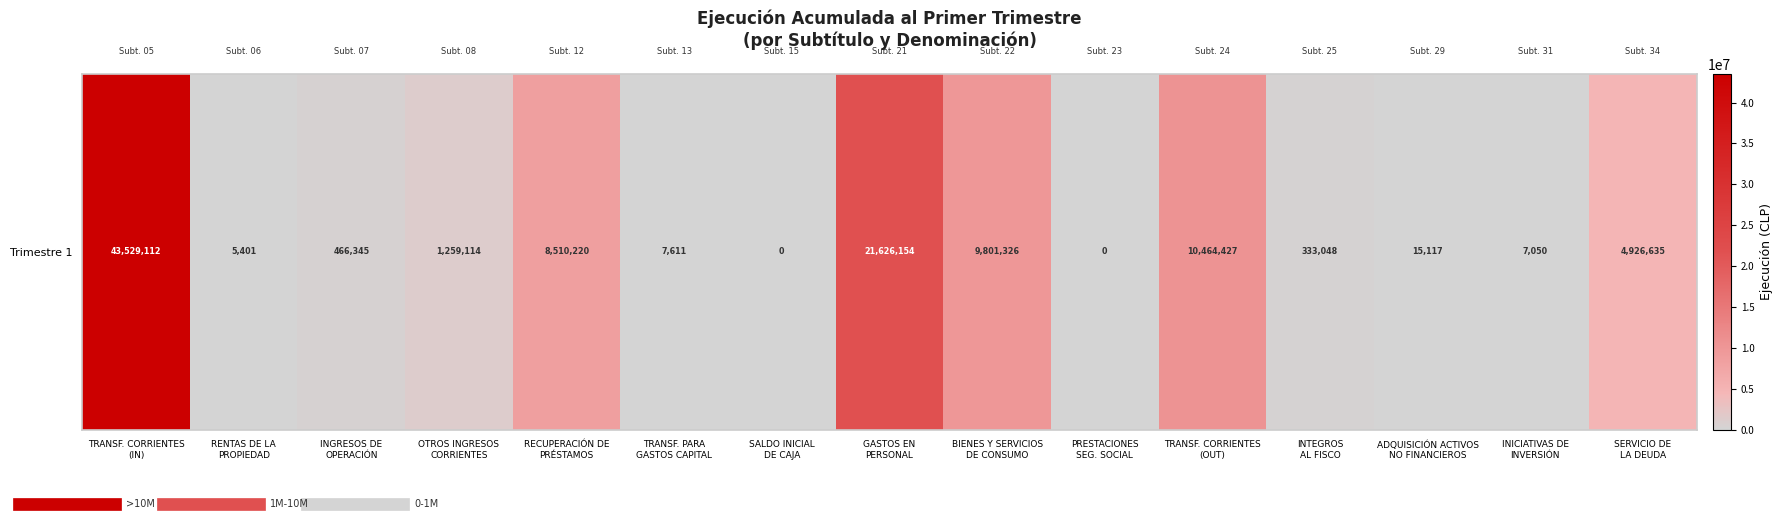

Reading right to left, extract all data points from this chart.

SERVICIO DE
LA DEUDA=4926635	INICIATIVAS DE
INVERSIÓN=7050	ADQUISICIÓN ACTIVOS
NO FINANCIEROS=15117	INTEGROS
AL FISCO=333048	TRANSF. CORRIENTES
(OUT)=10464427	PRESTACIONES
SEG. SOCIAL=0	BIENES Y SERVICIOS
DE CONSUMO=9801326	GASTOS EN
PERSONAL=21626154	SALDO INICIAL
DE CAJA=0	TRANSF. PARA
GASTOS CAPITAL=7611	RECUPERACIÓN DE
PRÉSTAMOS=8510220	OTROS INGRESOS
CORRIENTES=1259114	INGRESOS DE
OPERACIÓN=466345	RENTAS DE LA
PROPIEDAD=5401	TRANSF. CORRIENTES
(IN)=43529112